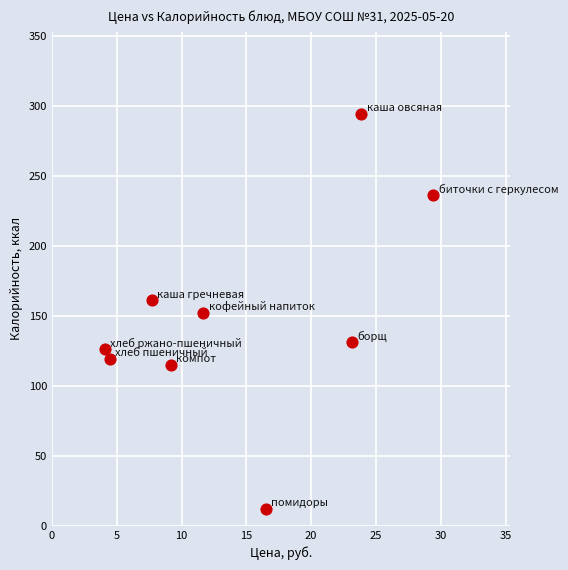

What is the range of Y values (max minus min)?

282